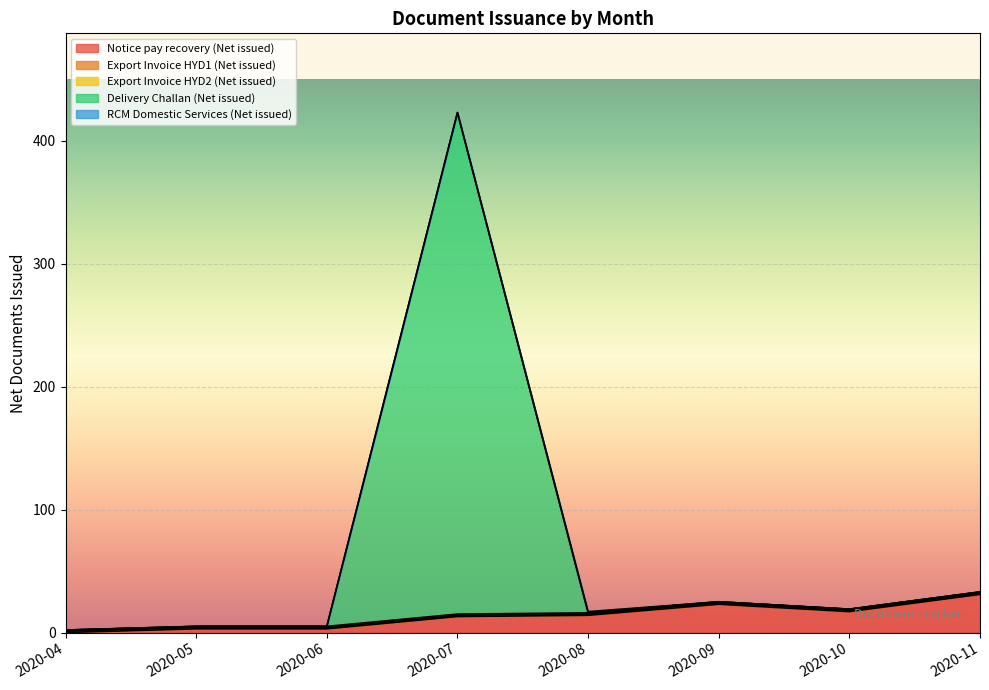

In Notice pay recovery (Net issued), how many points are higher than both neighbors (excluding endpoints)?

1